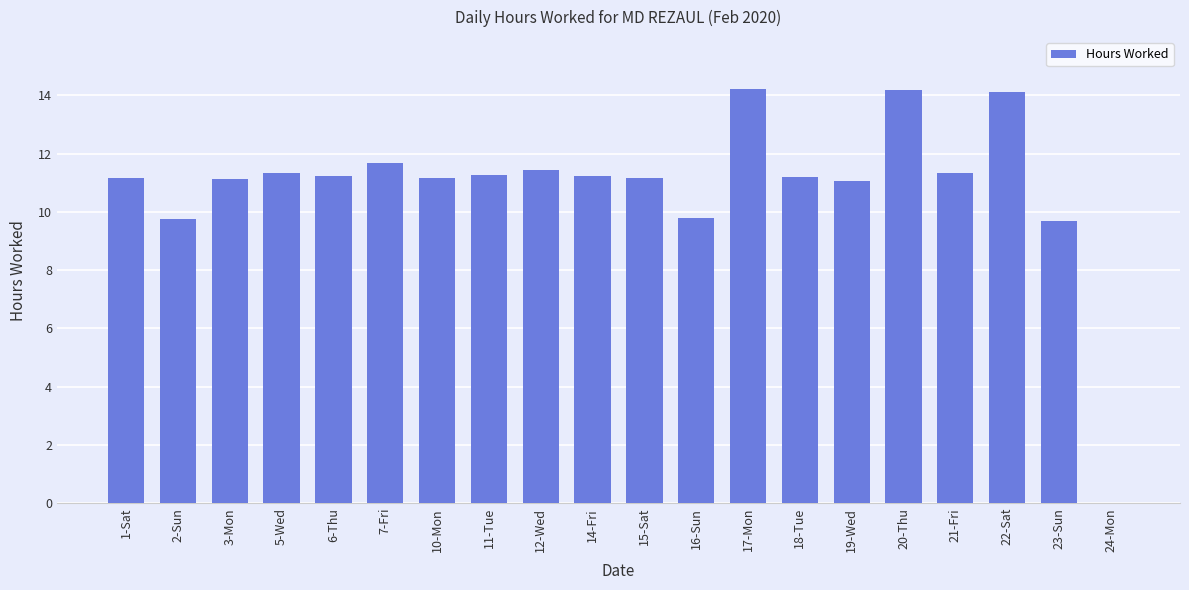

How many values are above zero?

19